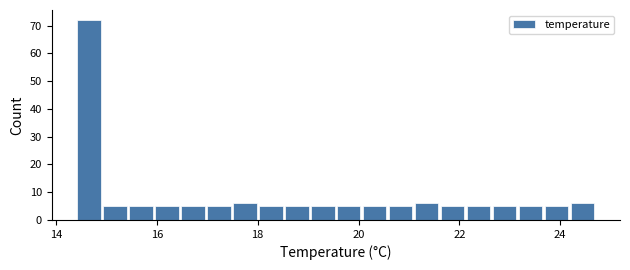

Read against the x-axis, roughly where is the centre of the tallest bar?

14.6